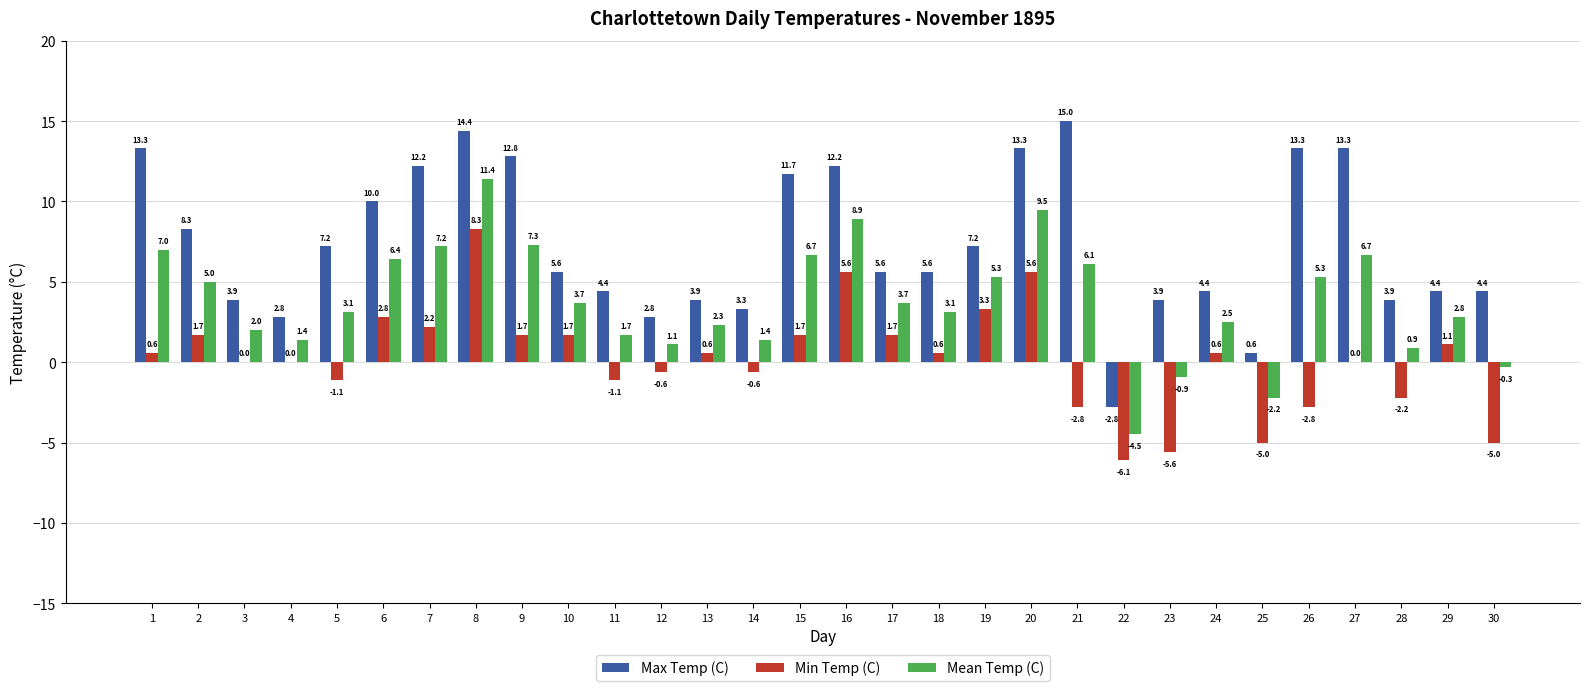

What is the maximum value shown in the chart?

15.0